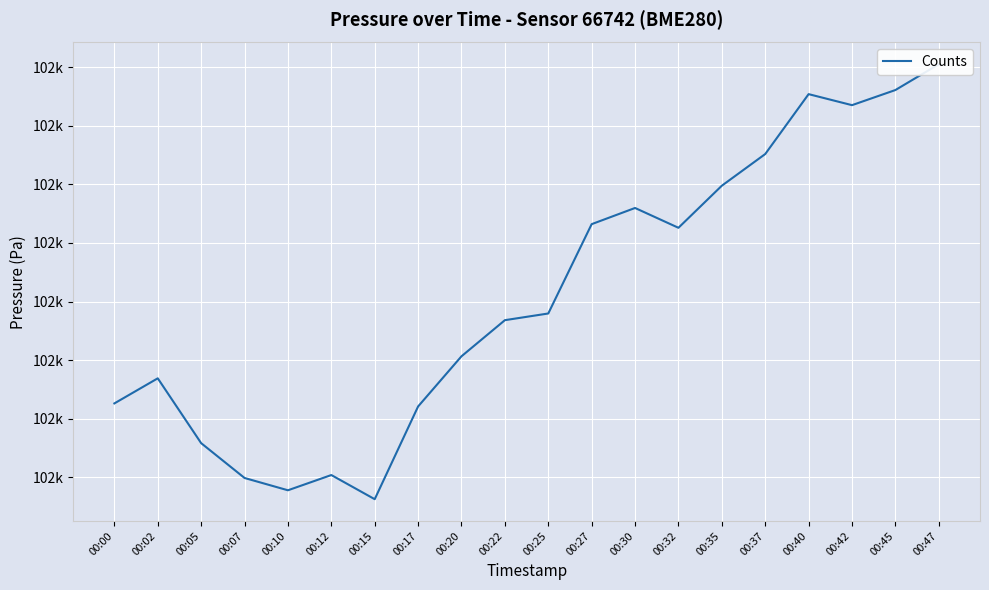

The value at 00:12 is 27973.0. True or false?

False